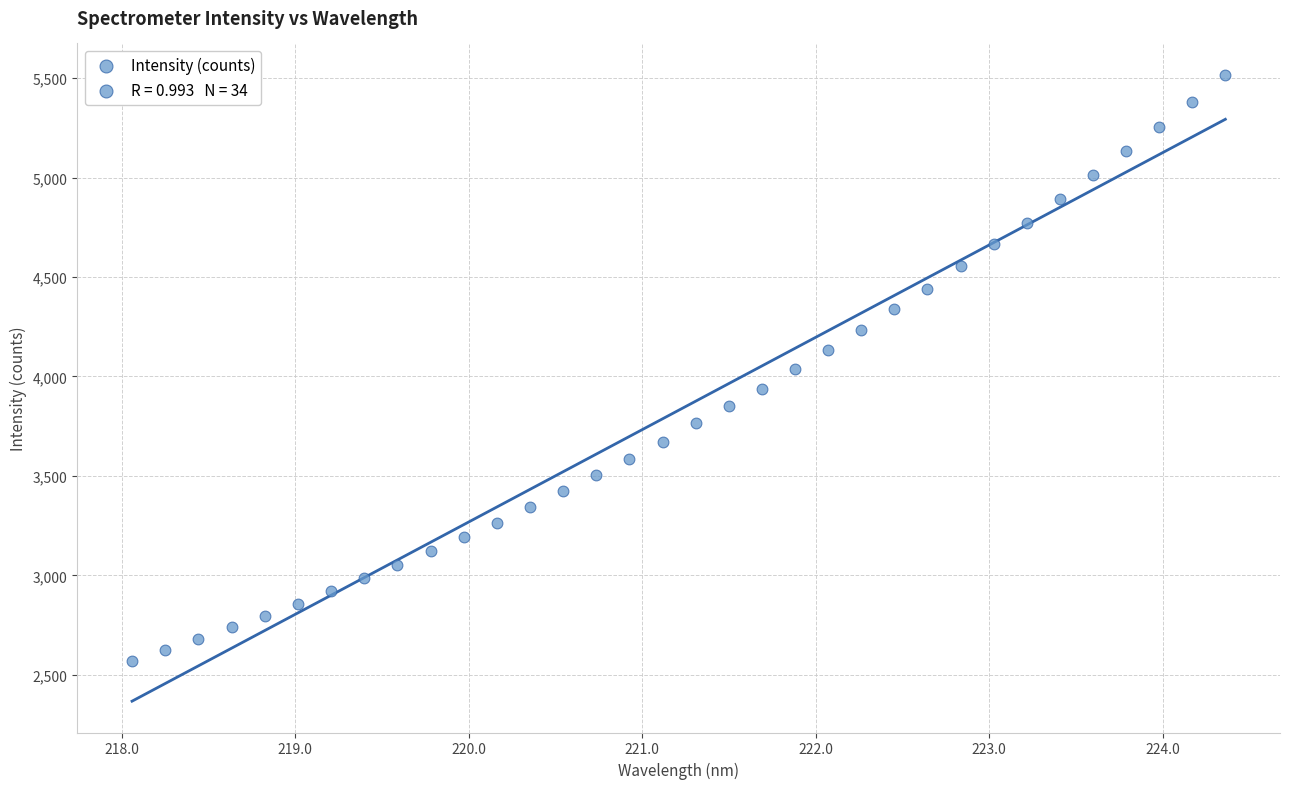

What is the range of Y values (max minus min)?

2947.2